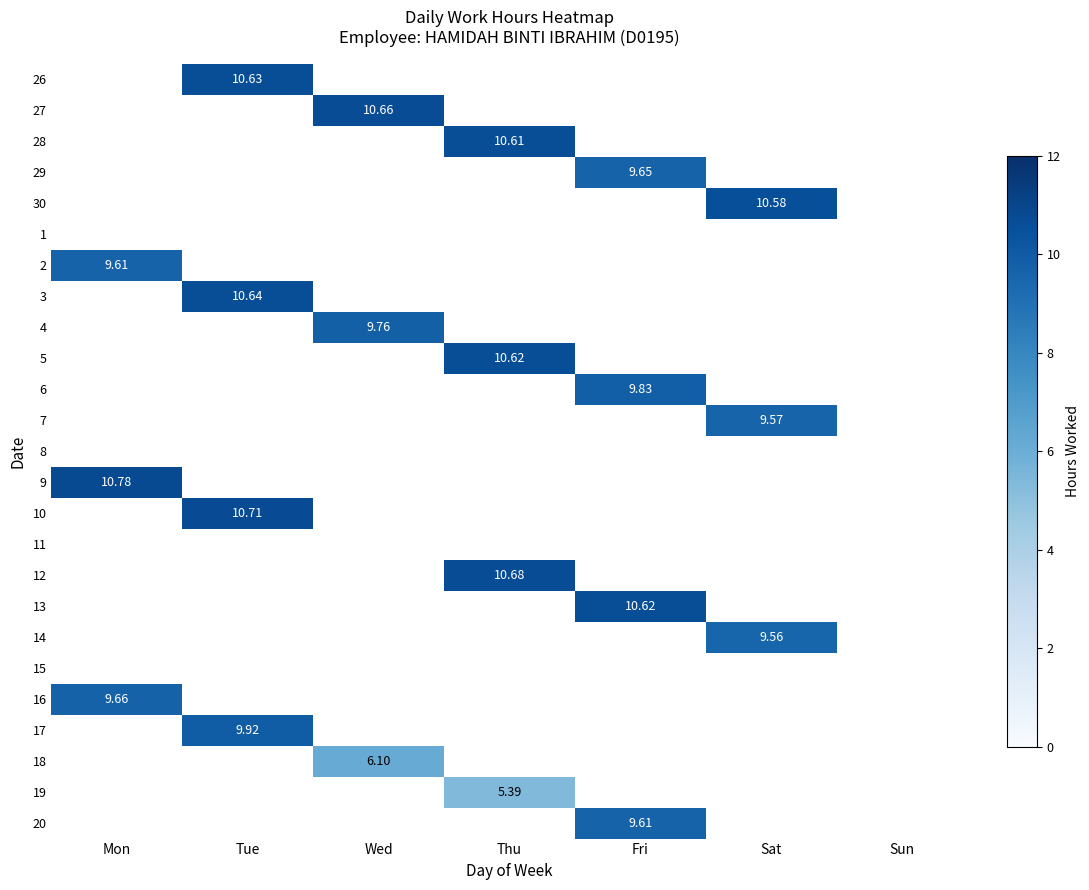

Count the number of data series in this chart.

25